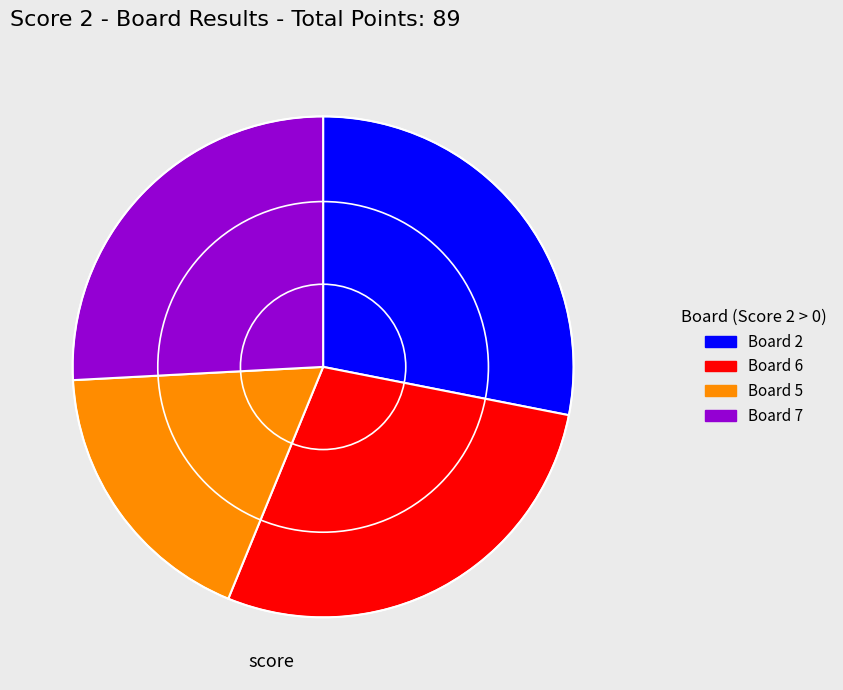

Does any single category account for the majority?

No